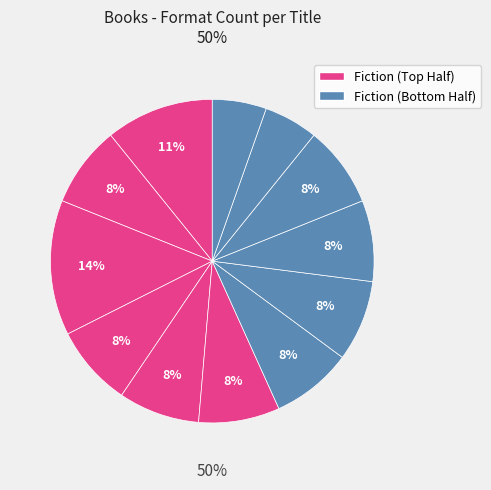

How many slices are in this pie chart?

12